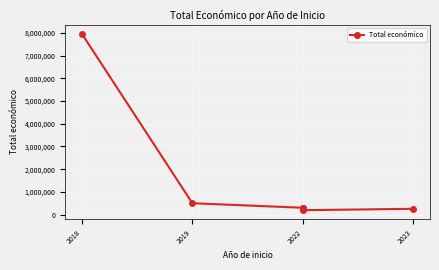

How many values are below 299913?

3